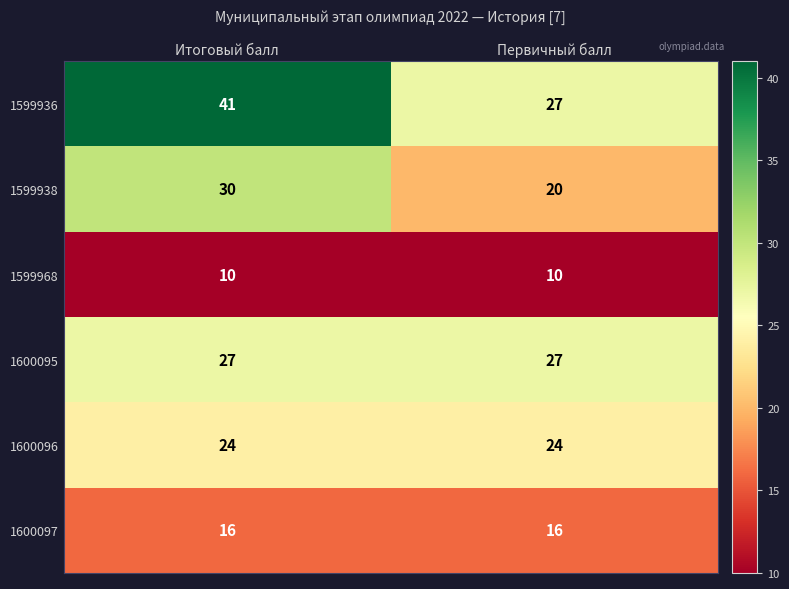

What is the total value across all series at Итоговый балл?

148